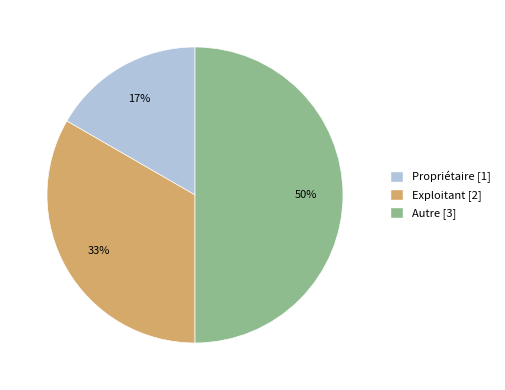

The Exploitant slice represents 33% of the pie. True or false?

True